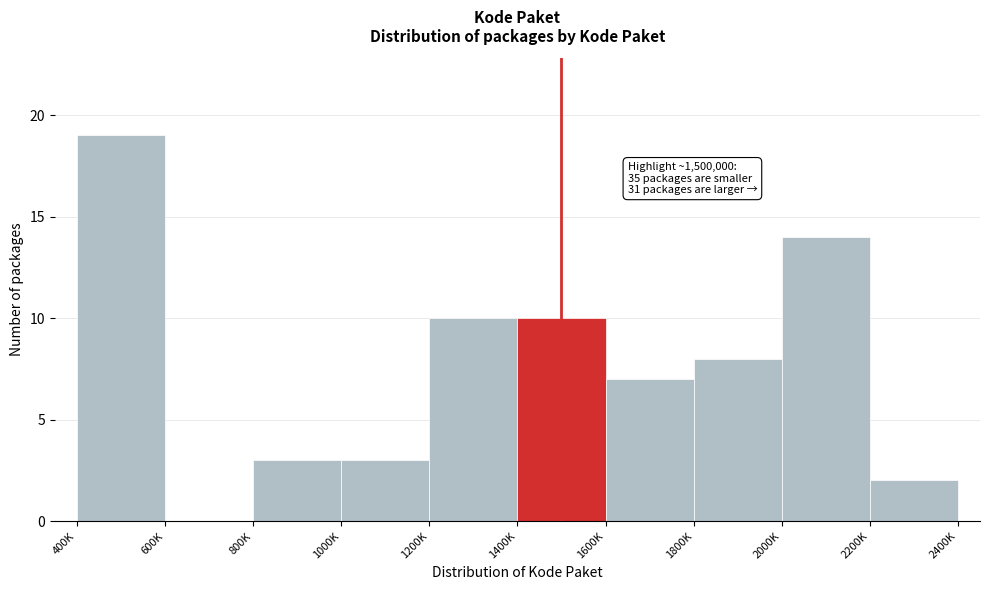

Reading right to left, extract all data points from this chart.

2200K=2	2000K=14	1800K=8	1600K=7	1400K=10	1200K=10	1000K=3	800K=3	600K=0	400K=19